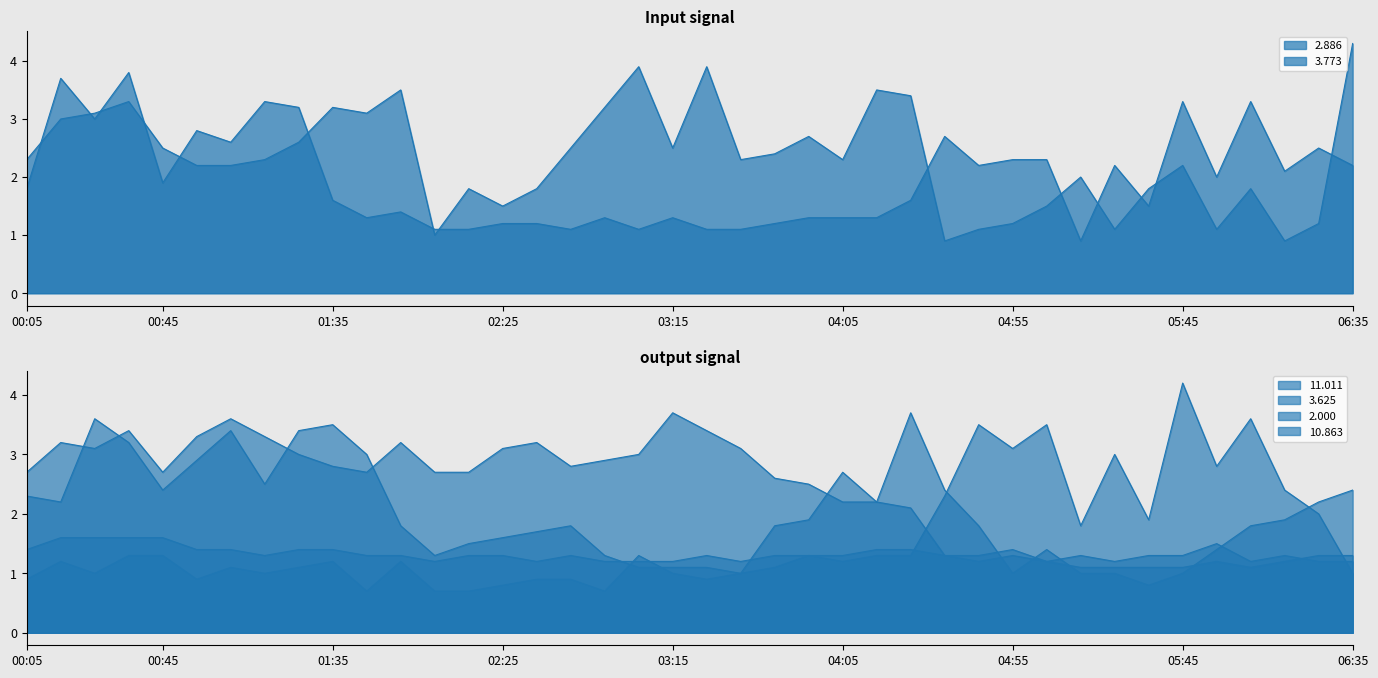

Does the chart display data point markers on the line(s)?

No